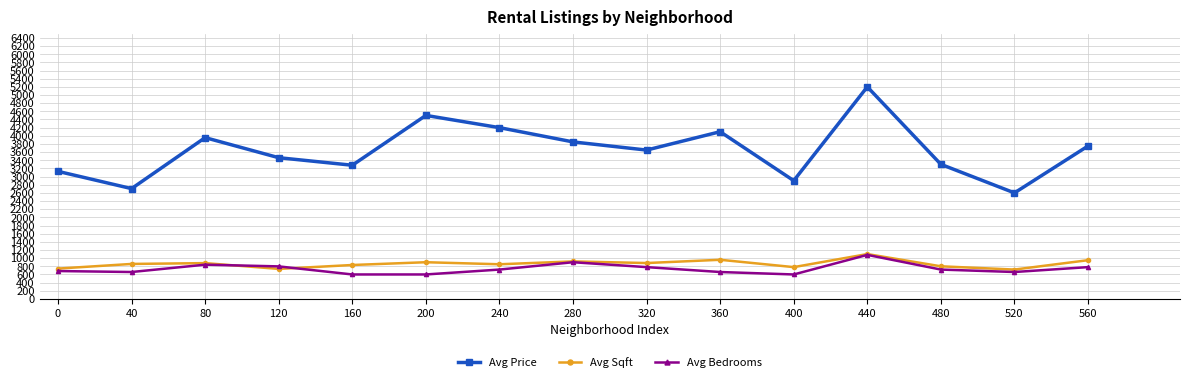

True or false: Avg Bedrooms and Avg Price intersect in this chart.

False